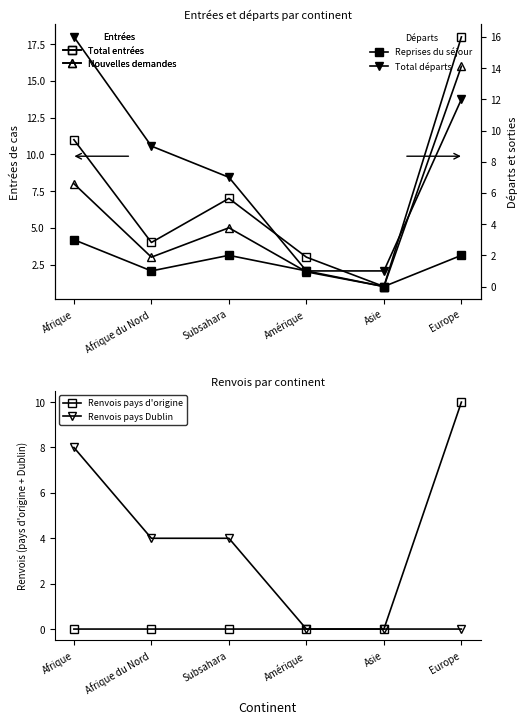

What is the average value of the Renvois pays d'origine series?

2